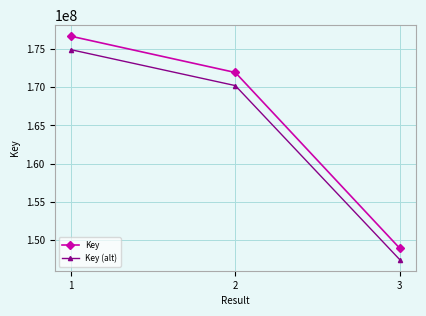

Reading right to left, what are all the values shown in this chart?

Key: 148893937.0	171938146.0	176694909.0
Key (alt): 147404997.6	170218764.5	174927959.9